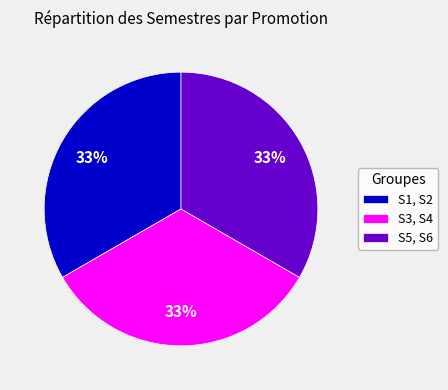

True or false: S3, S4 accounts for 33% of the total.

True